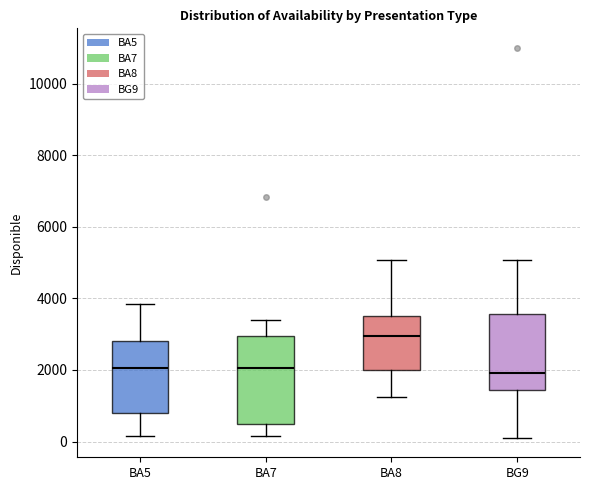

Reading left to right, transcribe this box plot: for each box, give where its median line is, the range the box spans, and where its two whiskers end, as read against the y-axis. The values are not printed on the chart, so give them approximately, as read against the axis.

BA5: median 2000, box 800 to 2800, whiskers 200 to 3800
BA7: median 2000, box 400 to 3000, whiskers 200 to 3400
BA8: median 3000, box 2000 to 3600, whiskers 1200 to 5000
BG9: median 2000, box 1400 to 3600, whiskers 200 to 5000